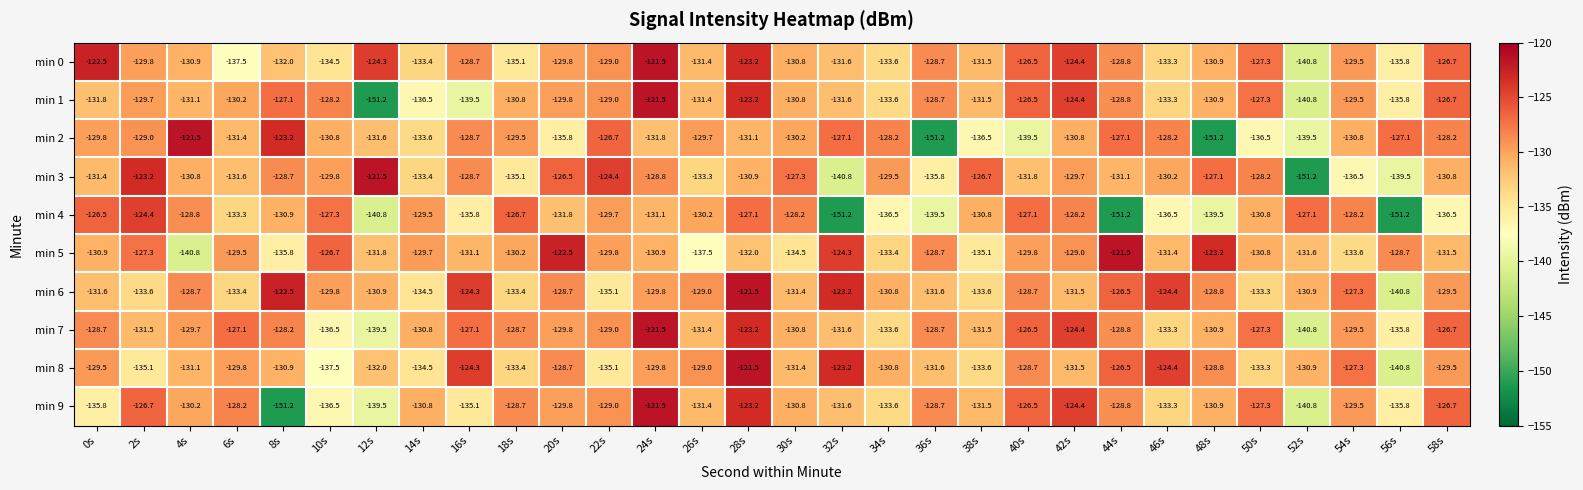

True or false: min 0 has a value of -133.6 at 34s.

True